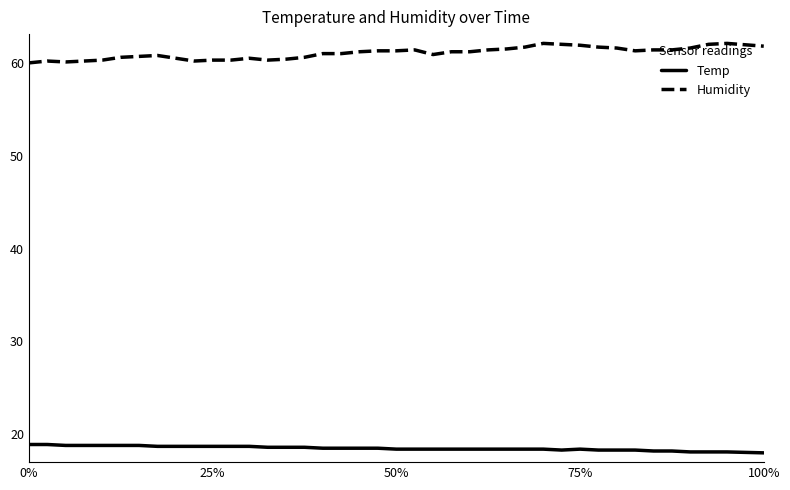

What is the maximum value for Temp?

18.9